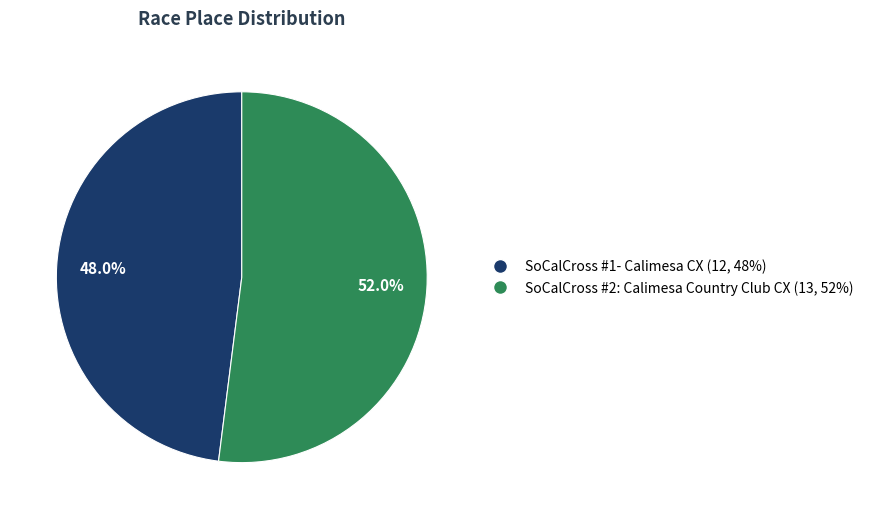

True or false: SoCalCross #1- Calimesa CX accounts for 56% of the total.

False